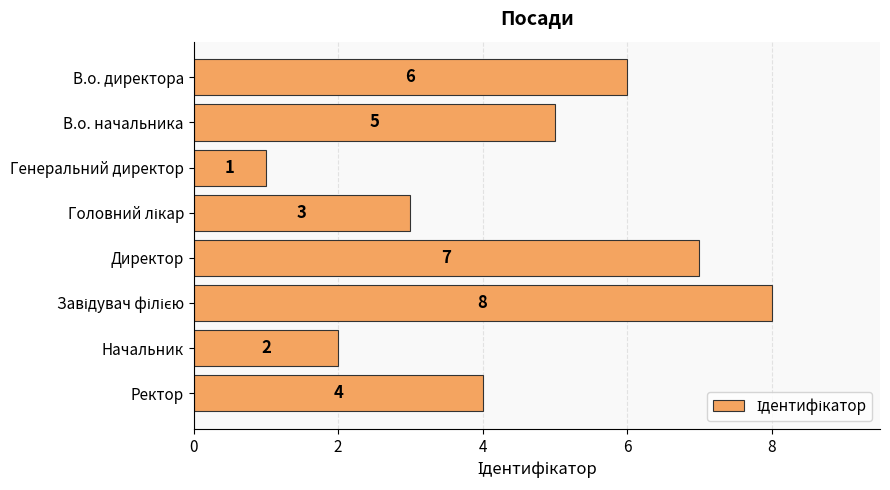

Count the number of data series in this chart.

1